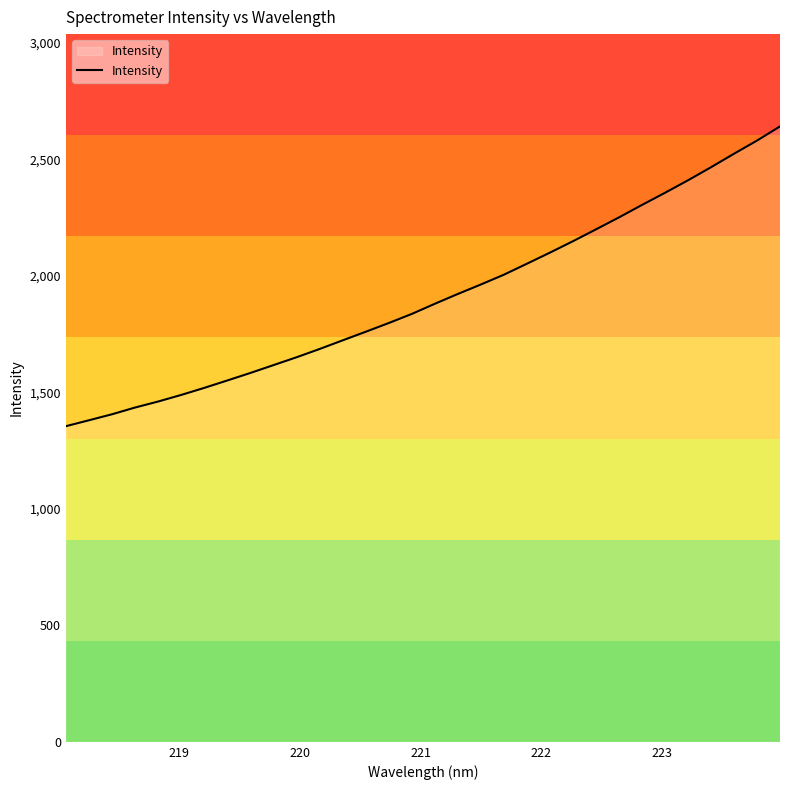

Does the chart display data point markers on the line(s)?

No